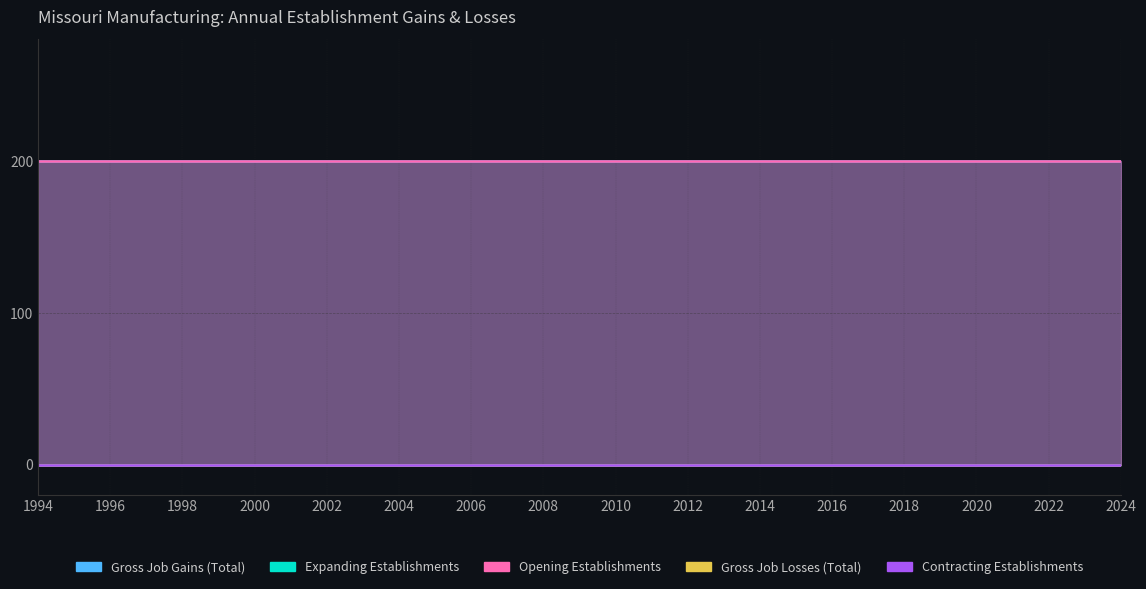

Which has a higher value, 2018 or 2019?

2018